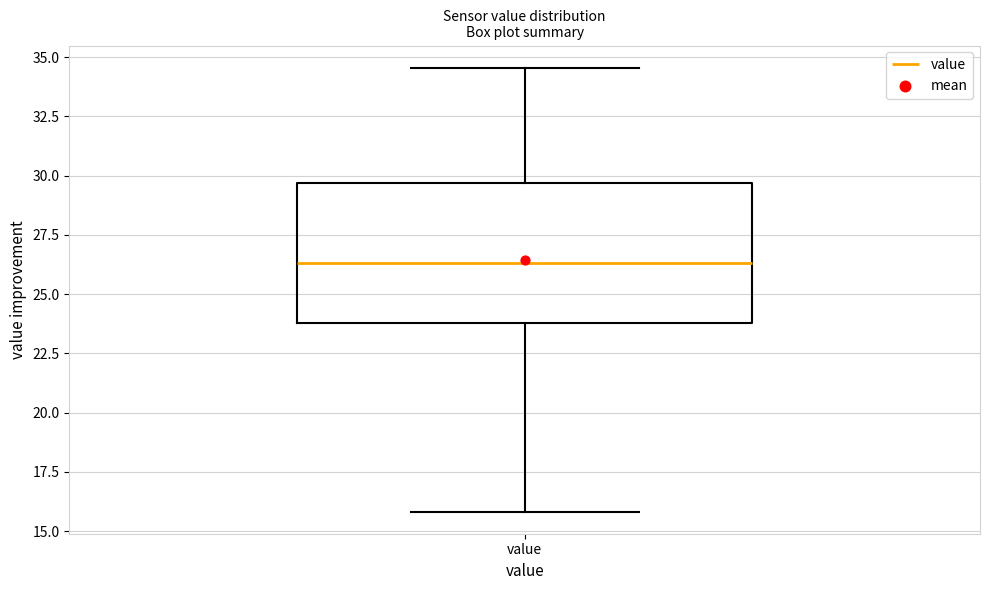

Read this box plot against the y-axis: the position of the median line, the range covered by the box, and the ends of both whiskers. The values are not printed on the chart, so give them approximately, as read against the axis.

median 26.5, box 24.0 to 29.5, whiskers 16.0 to 34.5